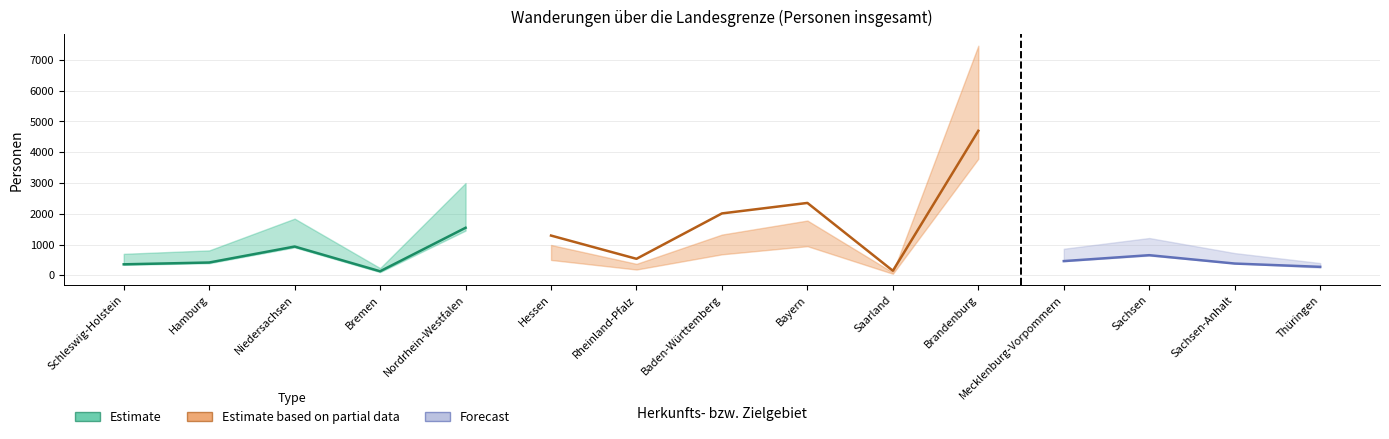

What is the label of the 13th point from the left?

Sachsen